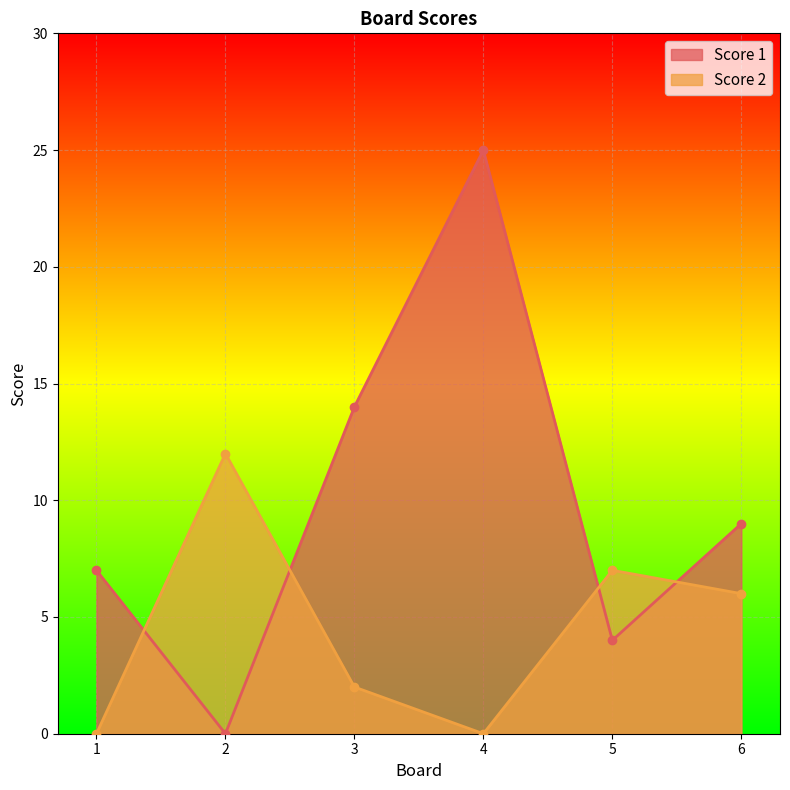

The Score 1 series shows 14 at 3. True or false?

True